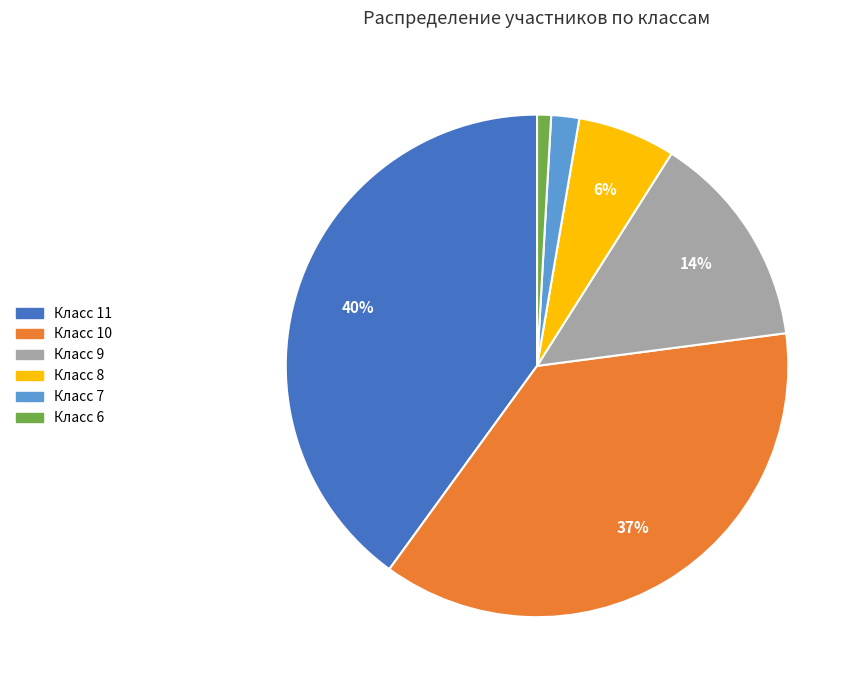

To the nearest percent, what is the average slice percentage?

17%